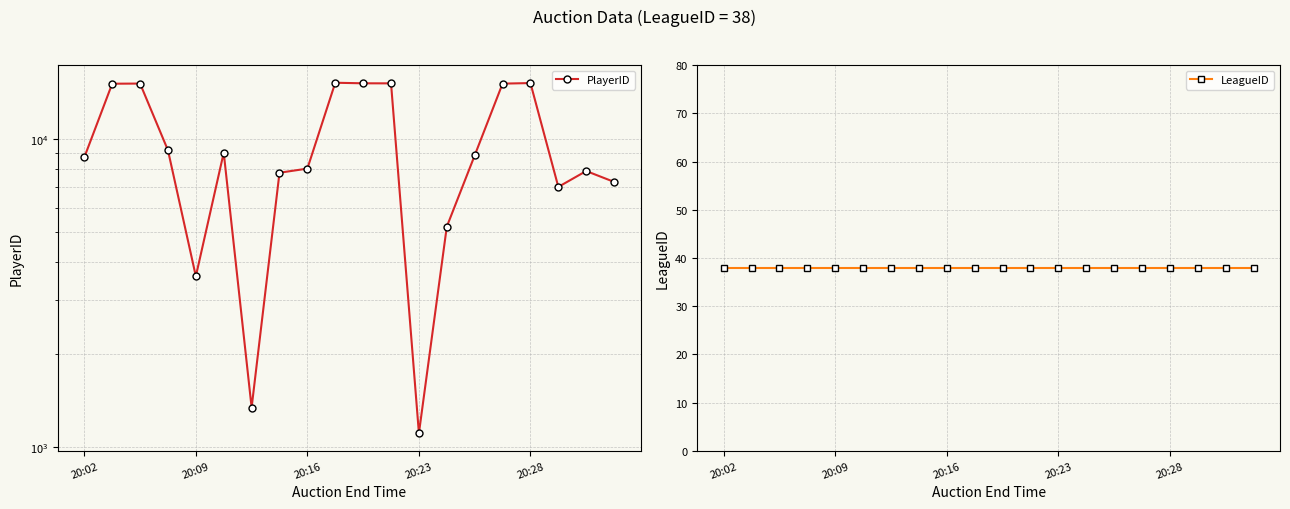

Which series has the widest spread of values?

PlayerID